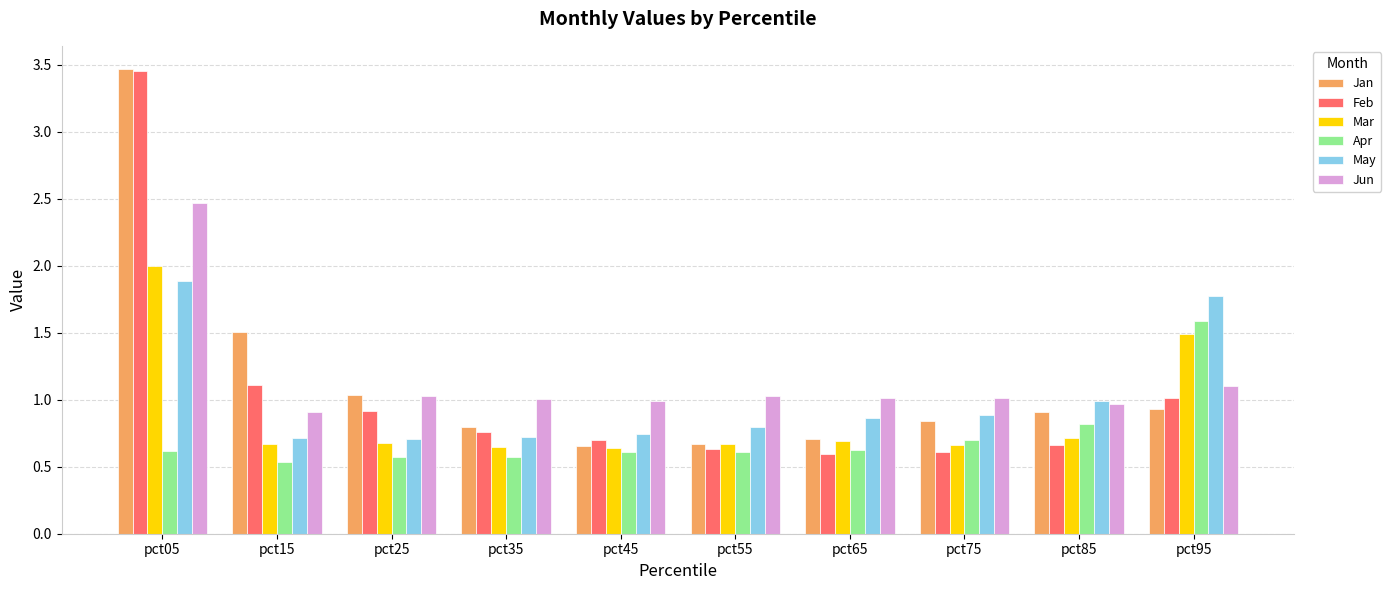

The Feb series shows 1.1 at pct15. True or false?

True